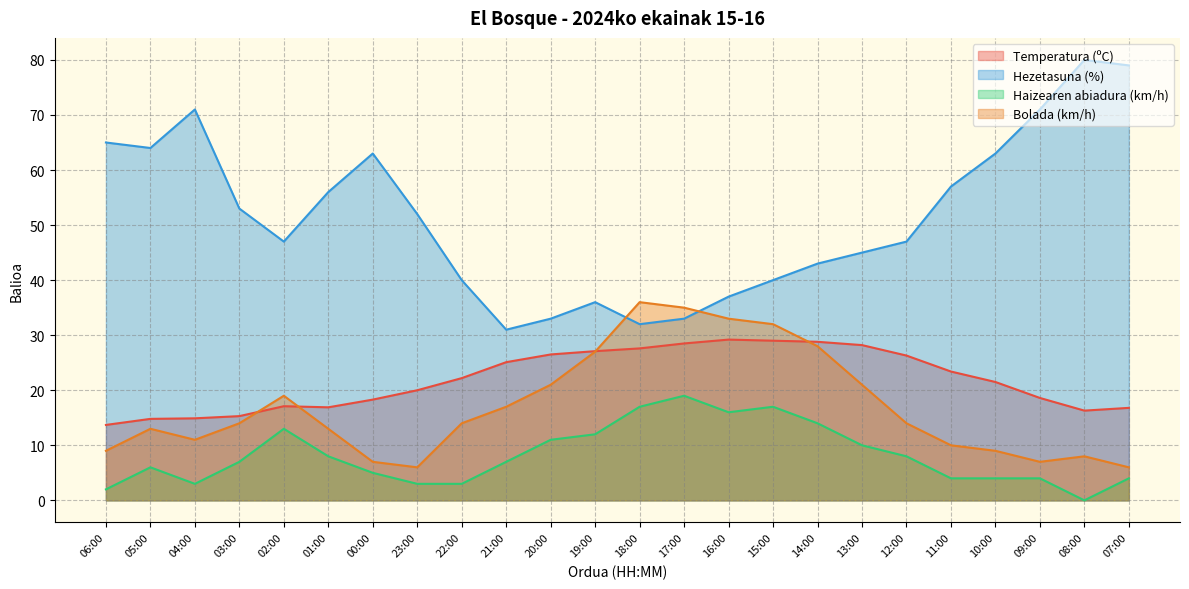

What is the value of the Haizearen abiadura (km/h) point at the 14th from the left?

19.0